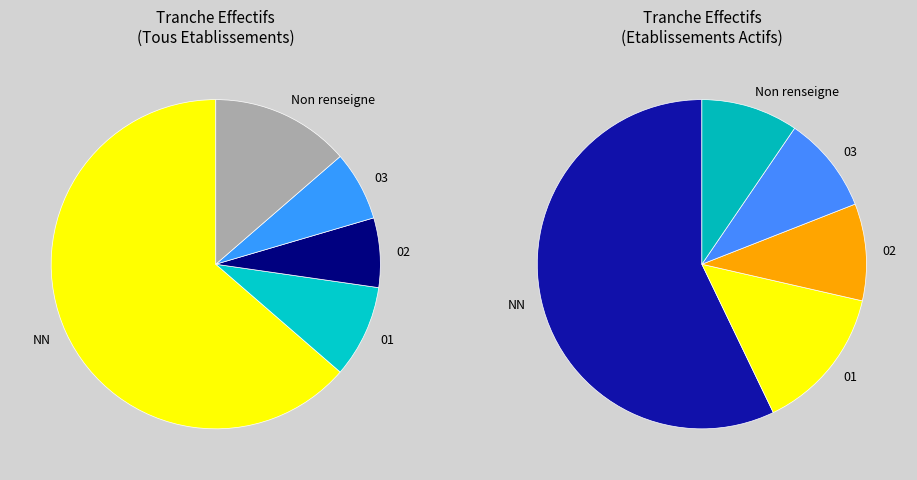

What portion of the pie excludes ?

86.4%